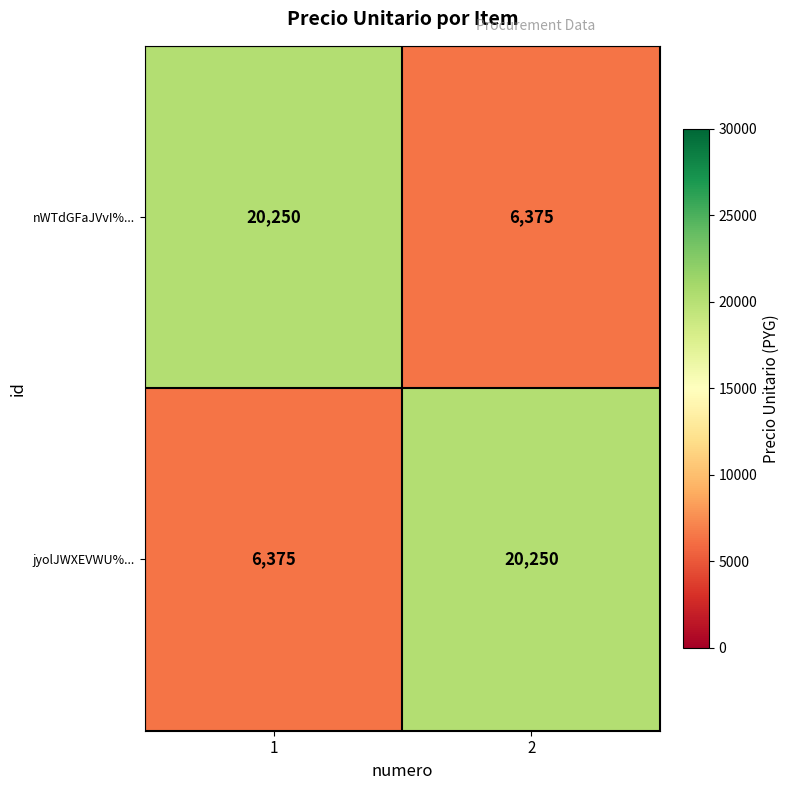

What is the difference between the highest and lowest values at 2?

13875